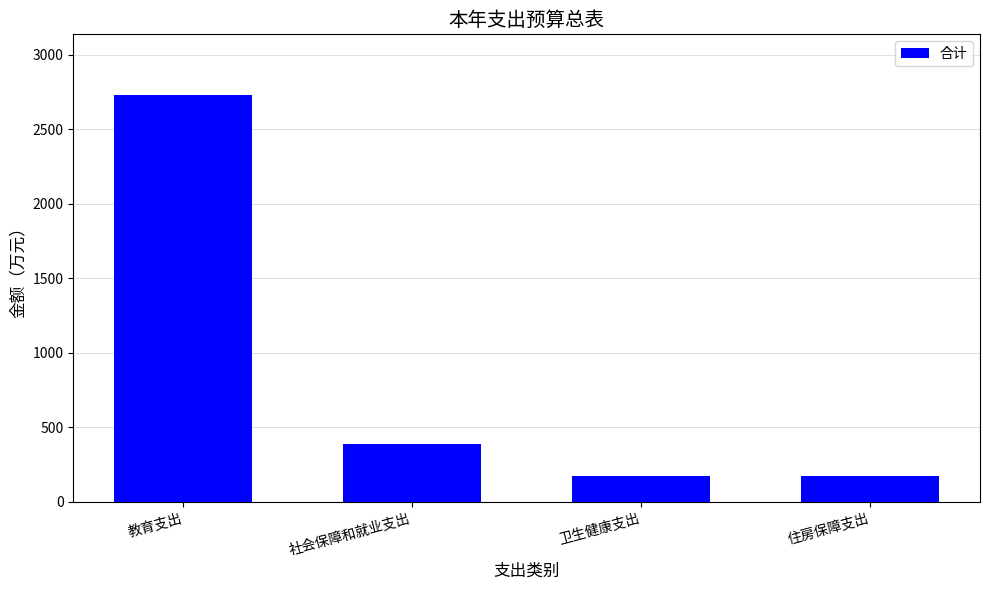

The chart shows a value of 176.5 at 卫生健康支出. True or false?

True